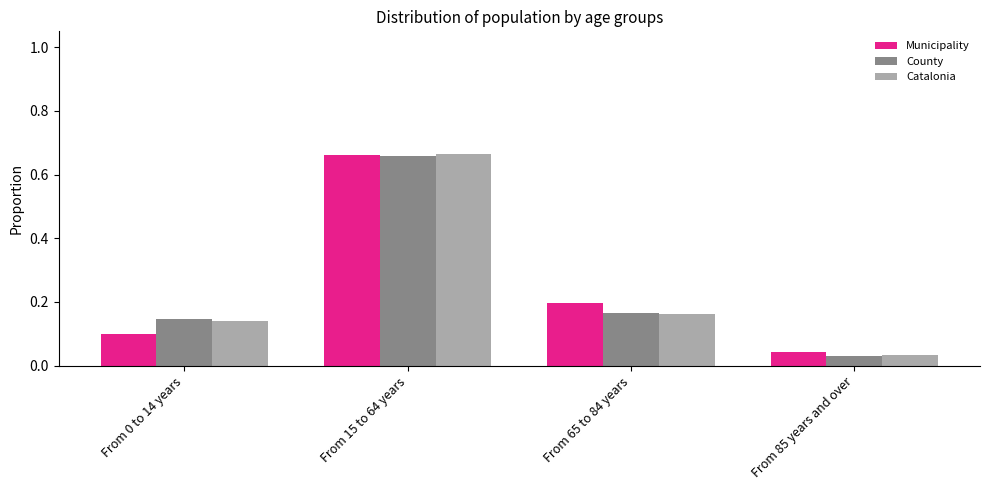

Which series has the largest range (max minus min)?

Catalonia